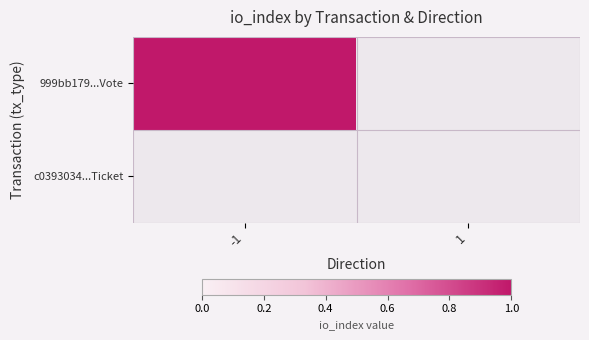

At how many categories does at least one series exceed 0?

1